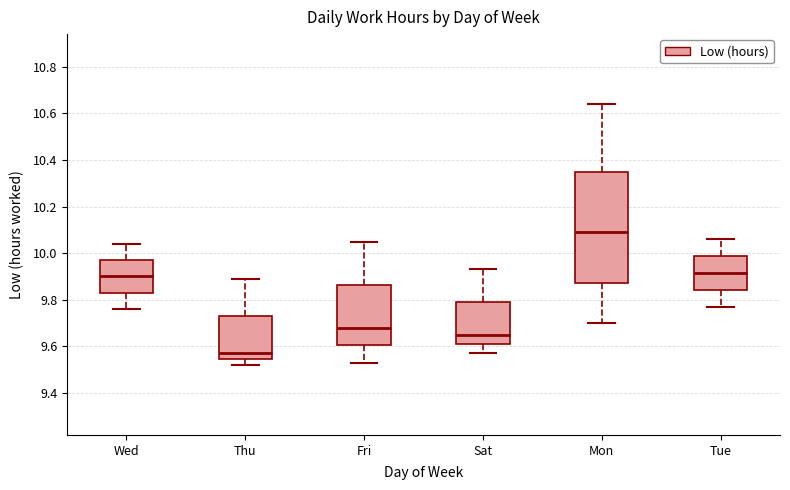

Reading left to right, transcribe this box plot: for each box, give where its median line is, the range the box spans, and where its two whiskers end, as read against the y-axis. The values are not printed on the chart, so give them approximately, as read against the axis.

Wed: median 9.90, box 9.84 to 9.98, whiskers 9.76 to 10.04
Thu: median 9.58, box 9.54 to 9.74, whiskers 9.52 to 9.90
Fri: median 9.68, box 9.60 to 9.86, whiskers 9.54 to 10.06
Sat: median 9.66, box 9.62 to 9.80, whiskers 9.58 to 9.94
Mon: median 10.10, box 9.88 to 10.34, whiskers 9.70 to 10.64
Tue: median 9.92, box 9.84 to 9.98, whiskers 9.78 to 10.06